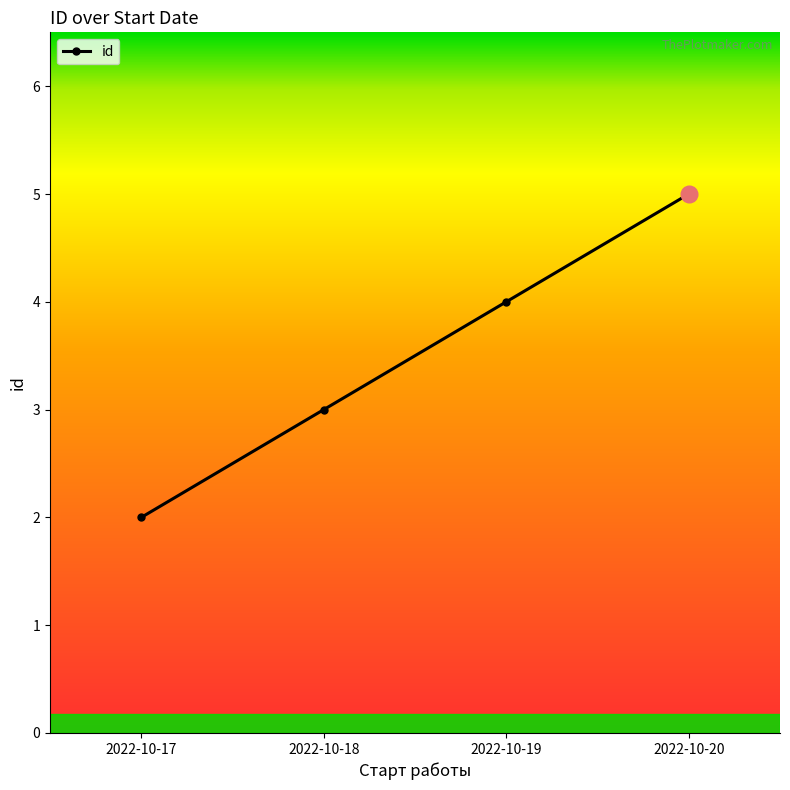

What is the ratio of the value at 2022-10-18 to the value at 2022-10-20?

0.6